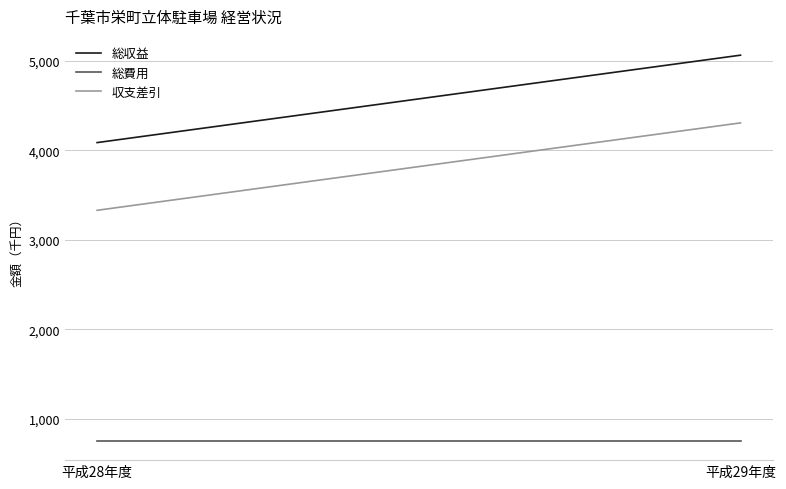

How many lines are shown in the chart?

3